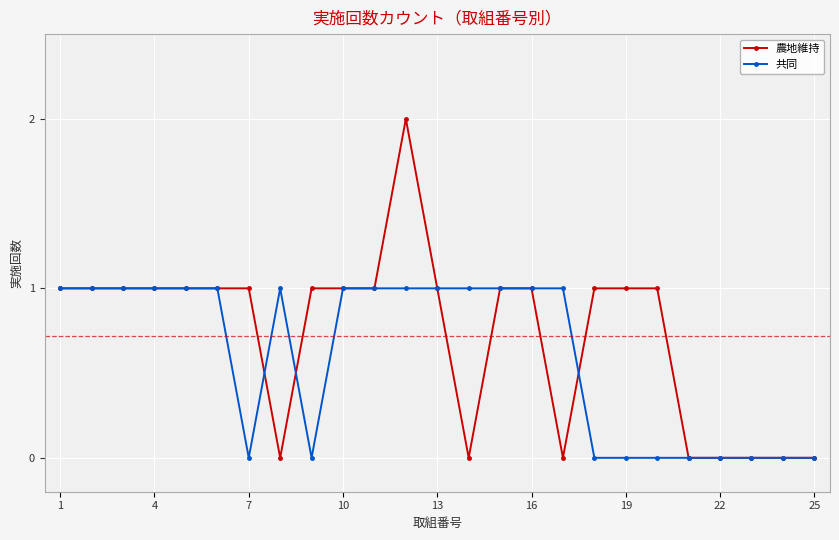

Which series has the largest total across all categories?

農地維持